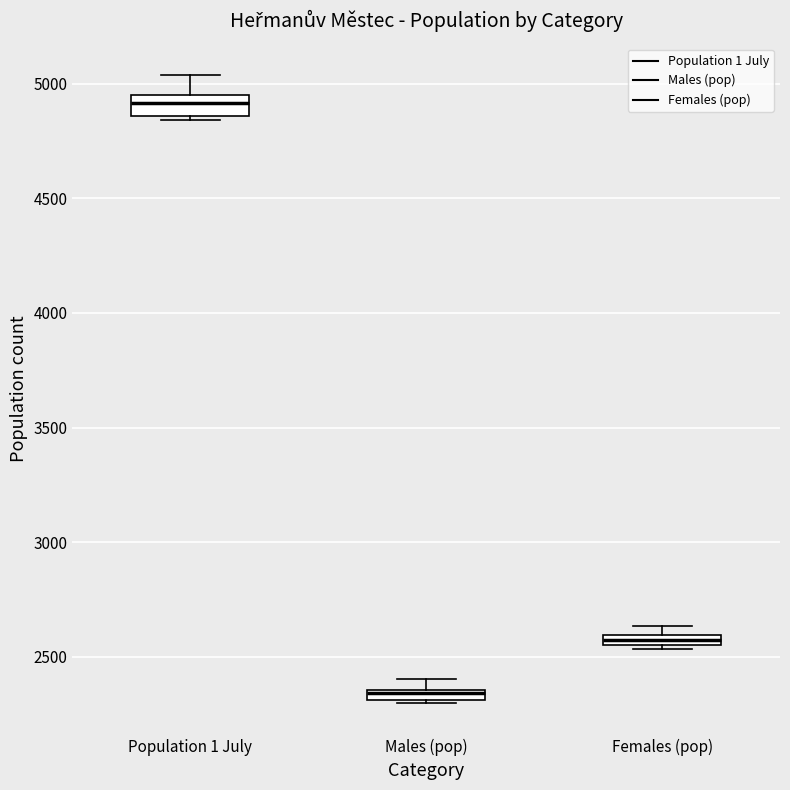

Which box has the lowest median line?

Males (pop)